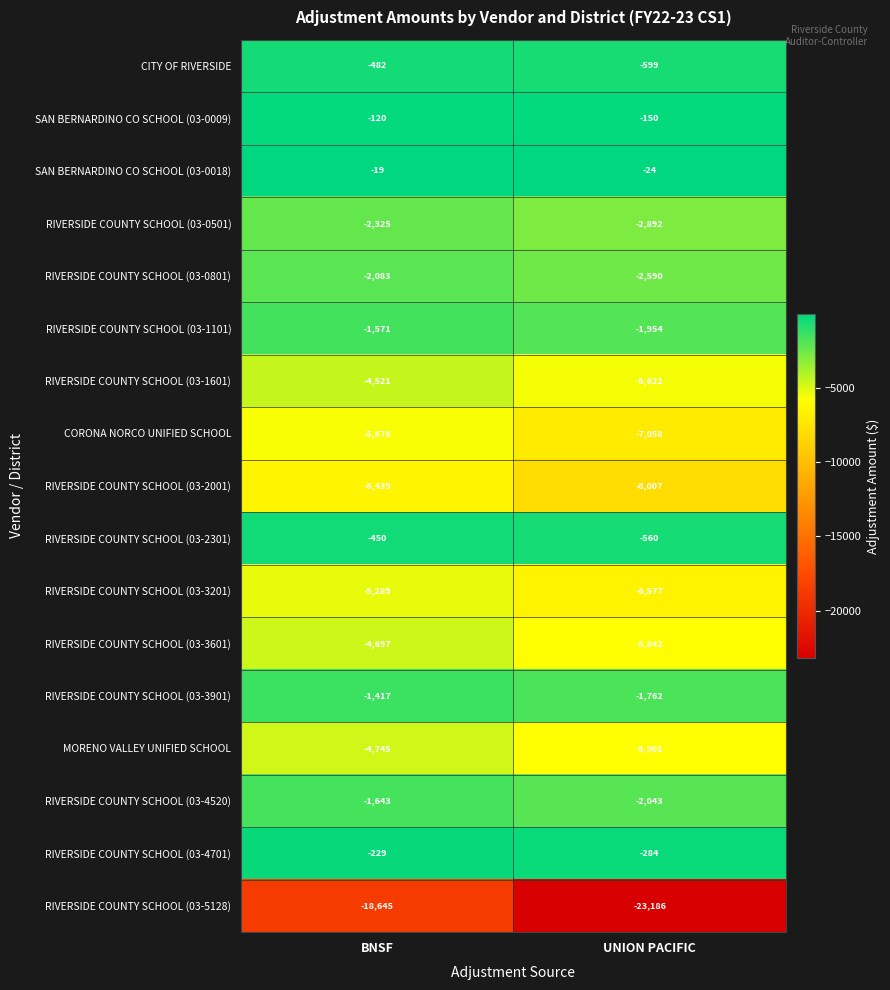

What is the difference between the maximum and minimum values in the SAN BERNARDINO CO SCHOOL (03-0018) series?

5